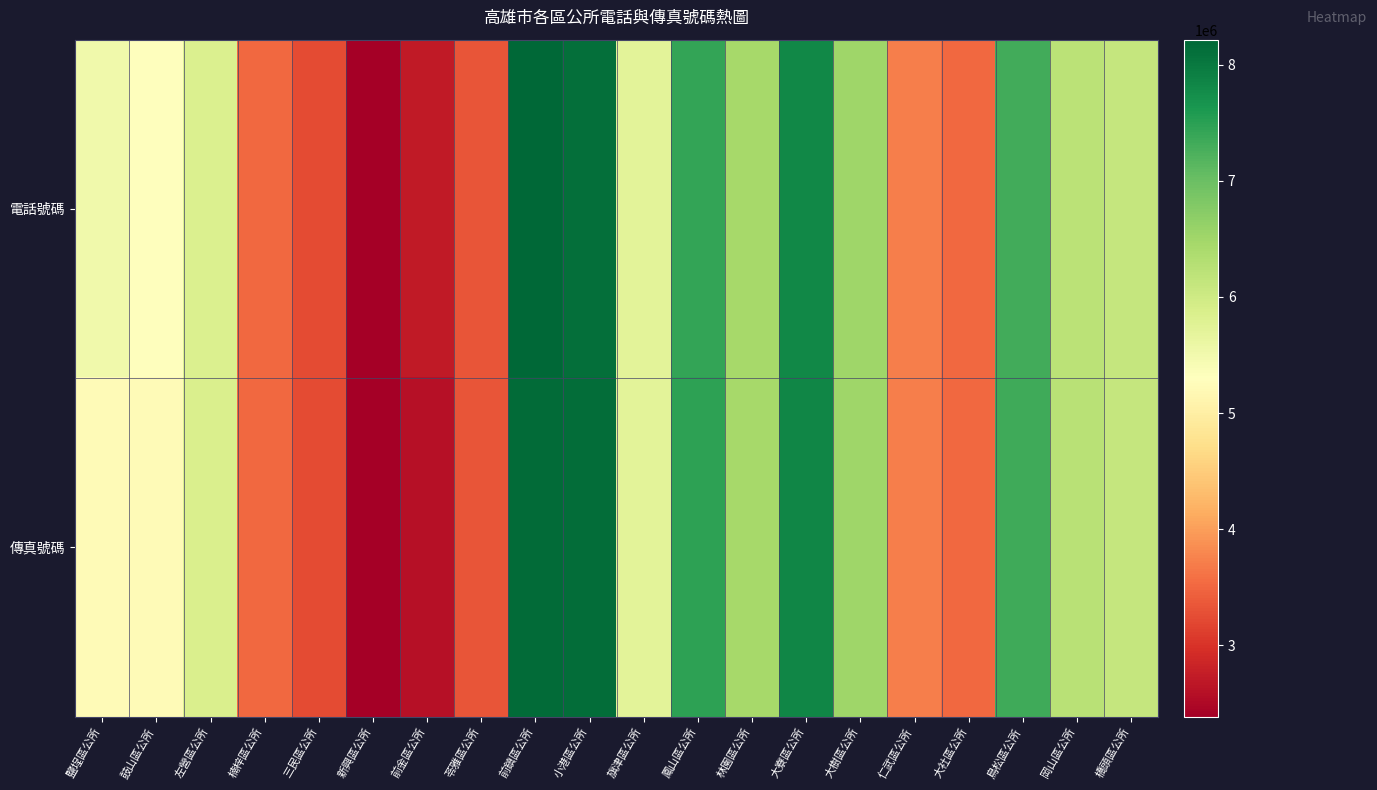

List the series in order of their peak value, highest first.

電話號碼, 傳真號碼